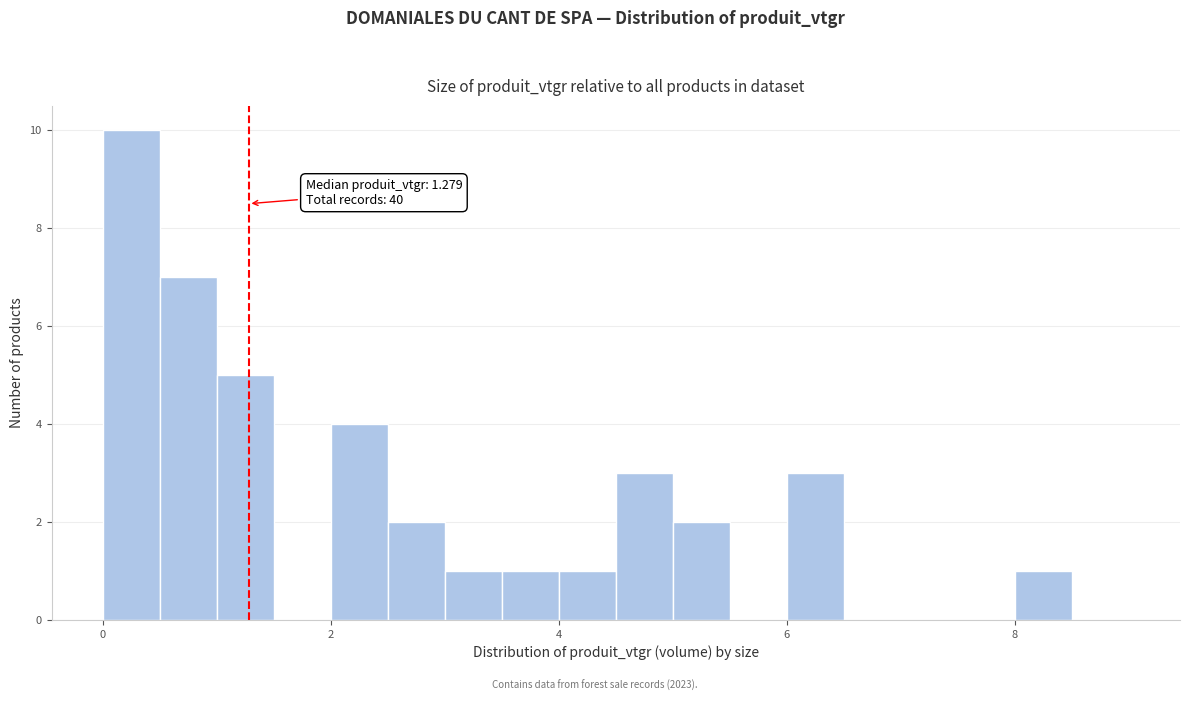

Read against the x-axis, roughly where is the centre of the tallest bar?

0.2